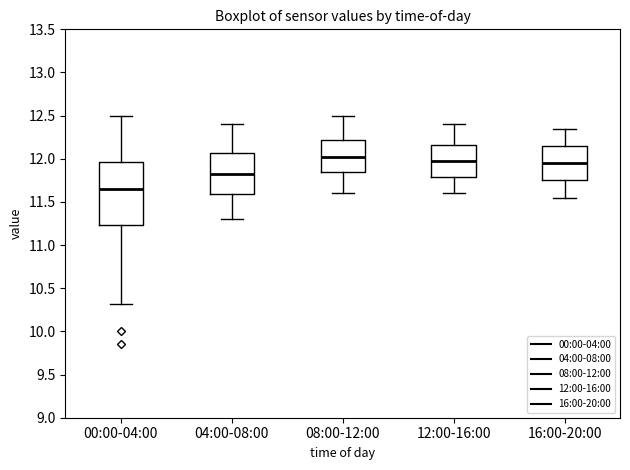

Which box's median line is the highest?

08:00-12:00